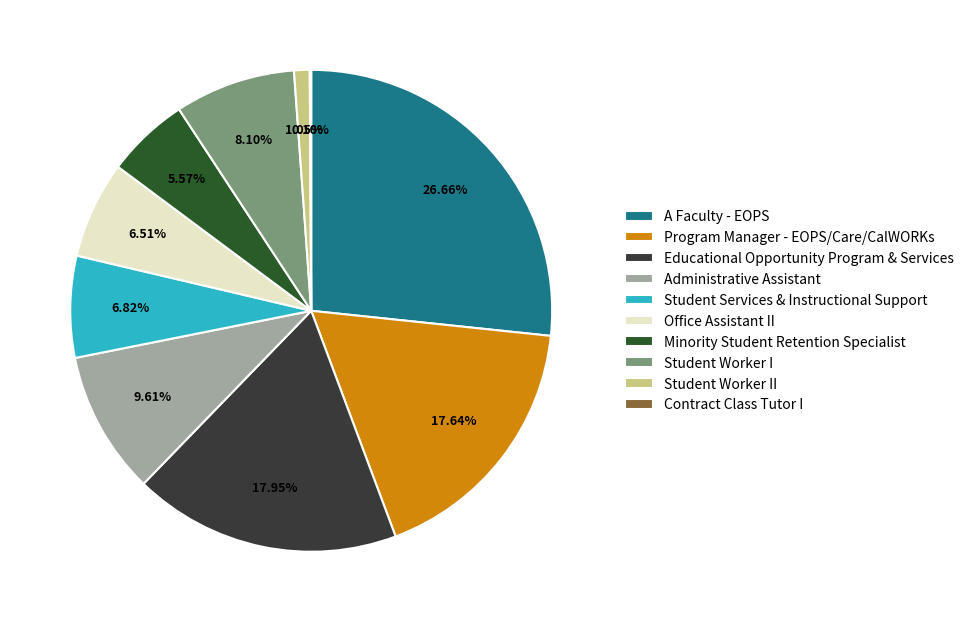

Does any single category account for the majority?

No